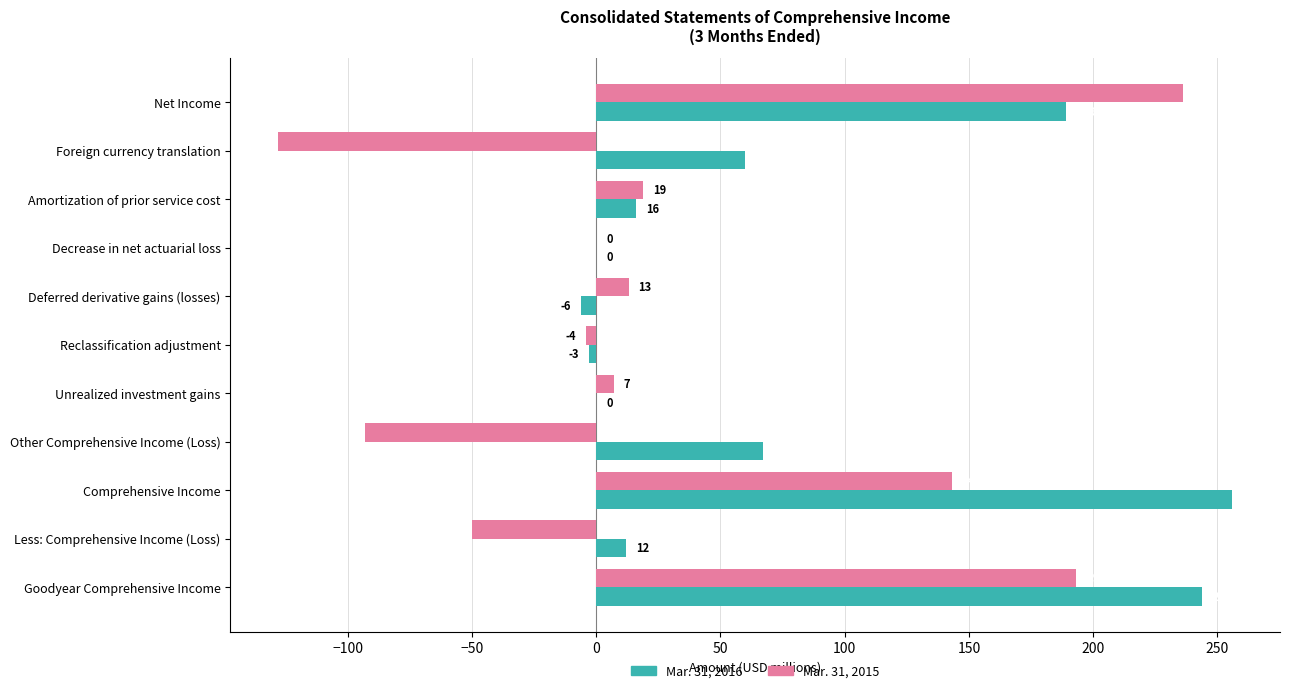

At which label is Mar. 31, 2016 closest to 125?

Other Comprehensive Income (Loss)